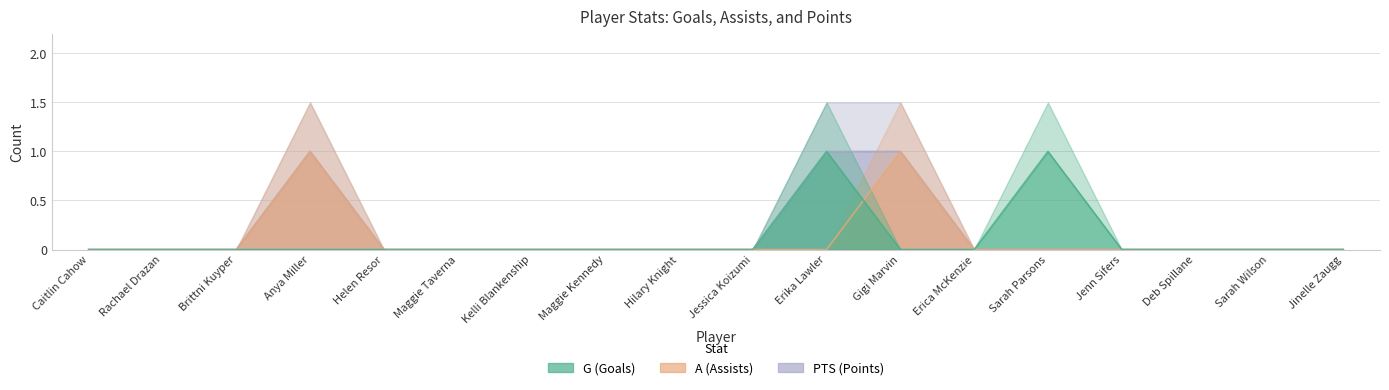

True or false: PTS and A cross at least once.

False